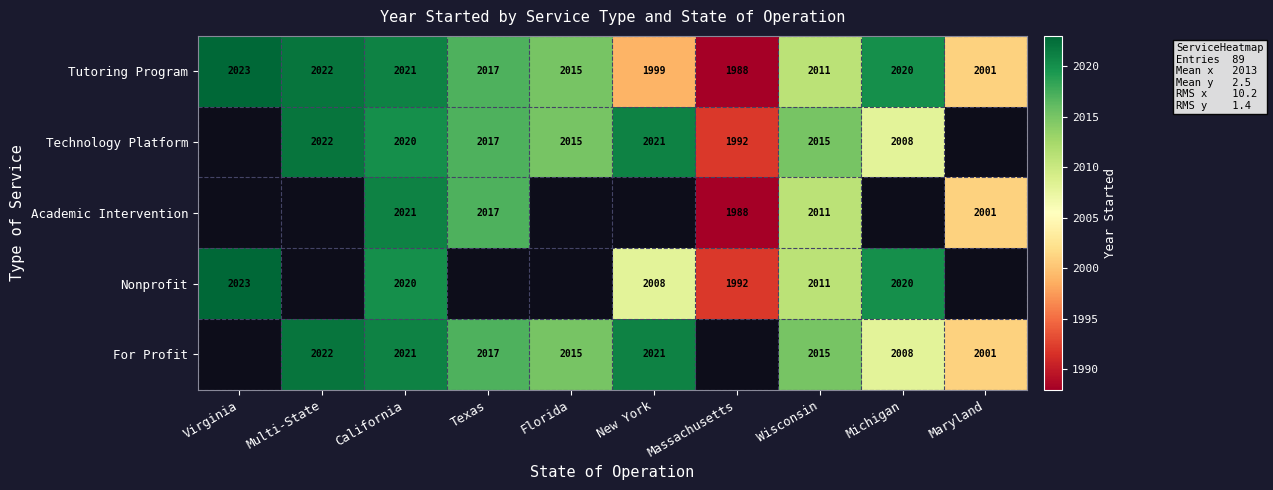

Is the value of Technology Platform at New York greater than the value of Tutoring Program at Wisconsin?

Yes